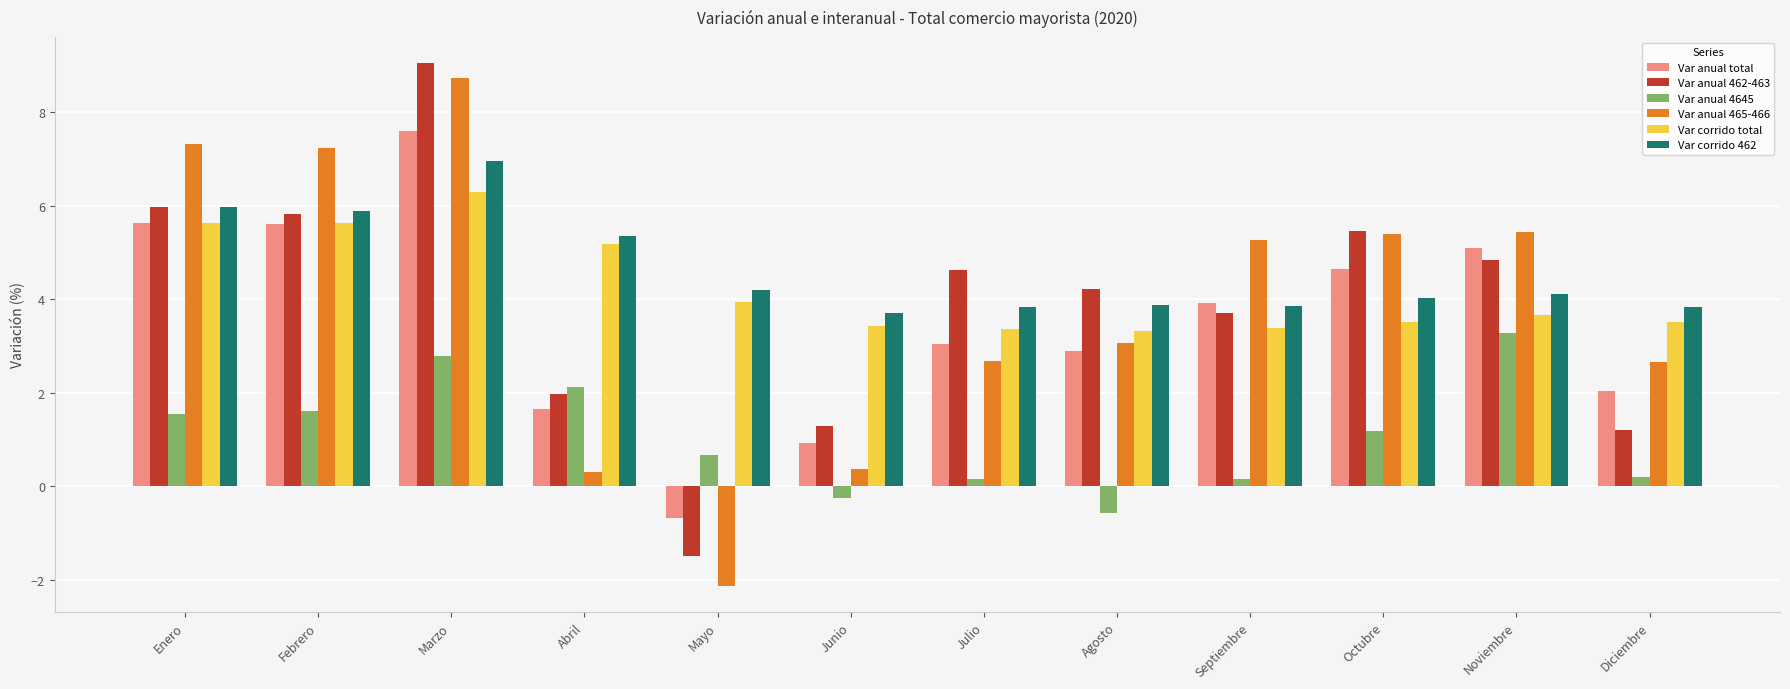

What is the sum of the Var corrido 462 values at Abril and Septiembre?

9.2